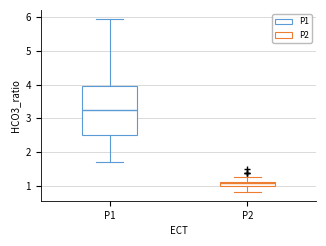

Where does the lower whisker of the box for P2 end on the y-axis? The values are not printed on the chart, so give them approximately, as read against the axis.

0.8